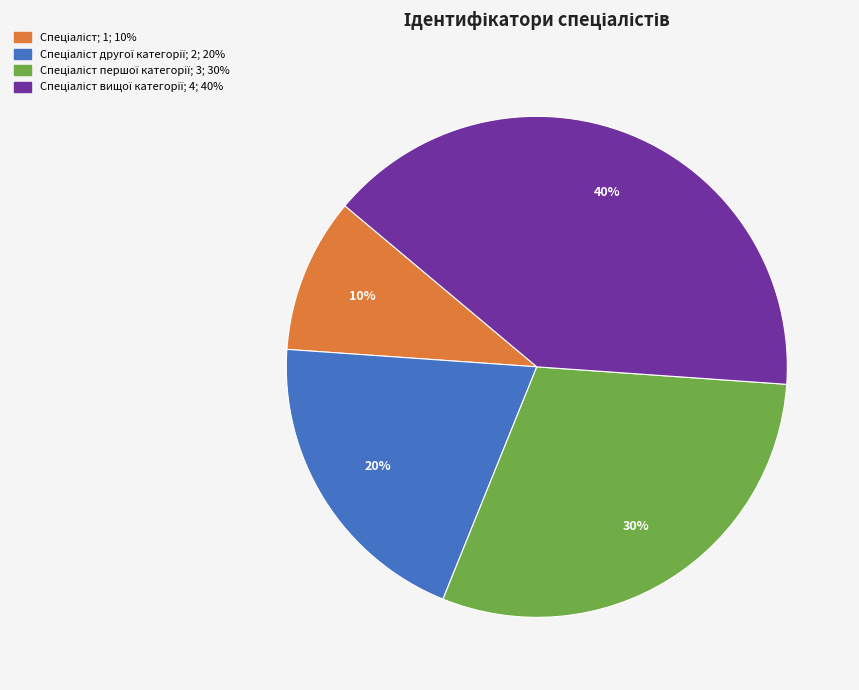

To the nearest percent, what is the difference between the largest and smallest slice percentages?

30%